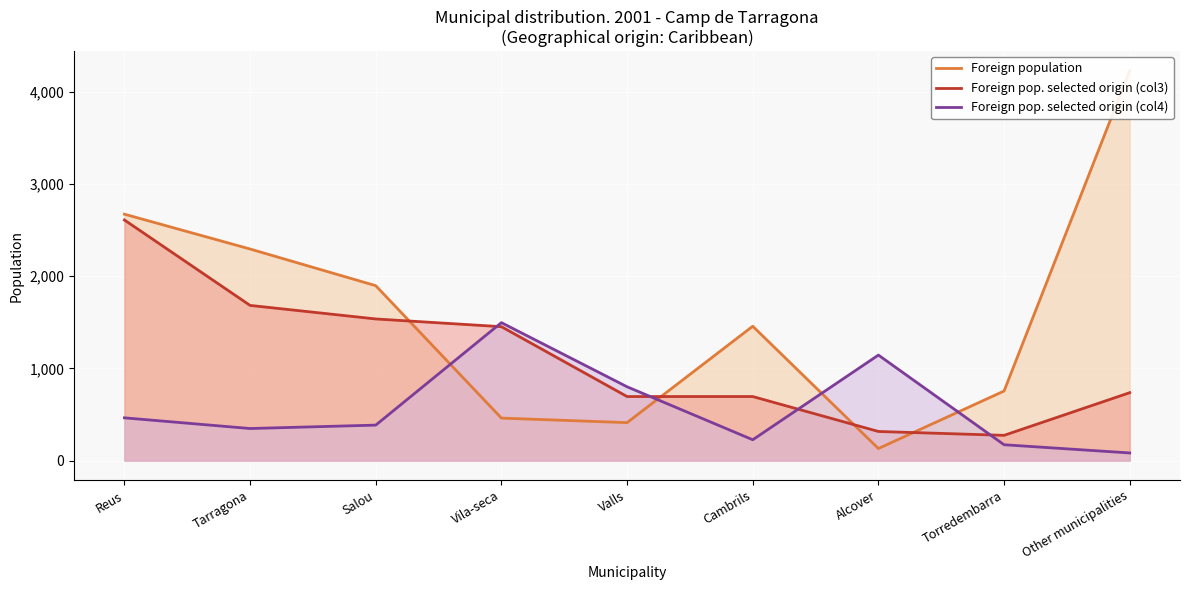

Where do Foreign pop. selected origin (col3) and Foreign pop. selected origin (col4) first cross each other?

Salou and Vila-seca